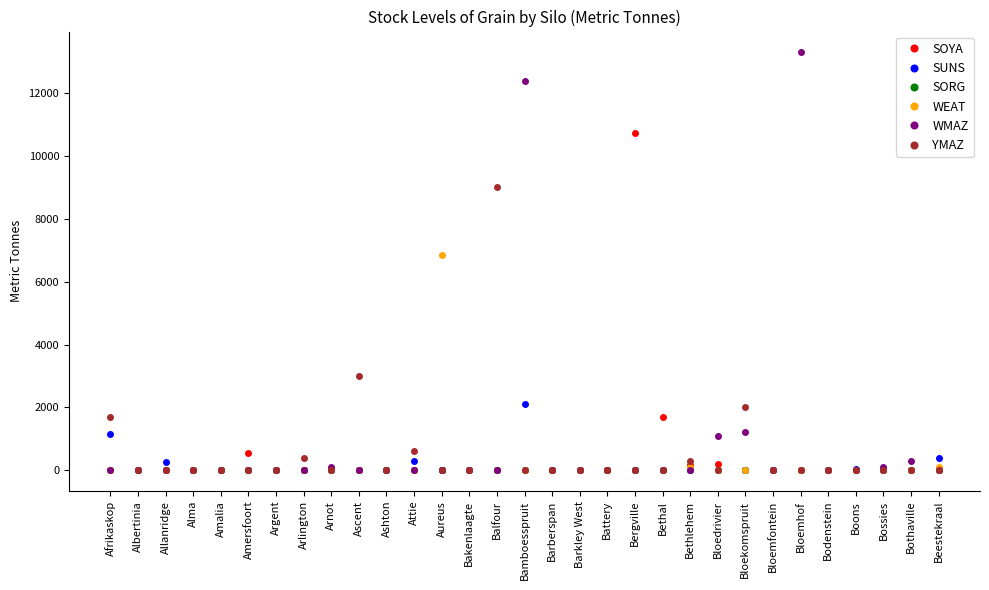

Which label corresponds to the largest value in the chart?

Bloemhof